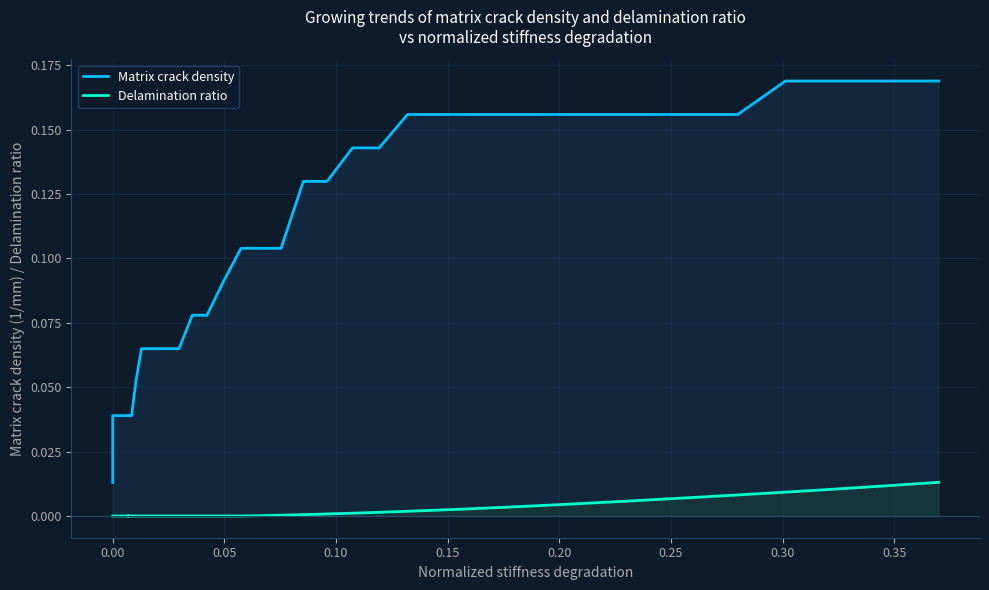

Which series has the widest spread of values?

Matrix crack density